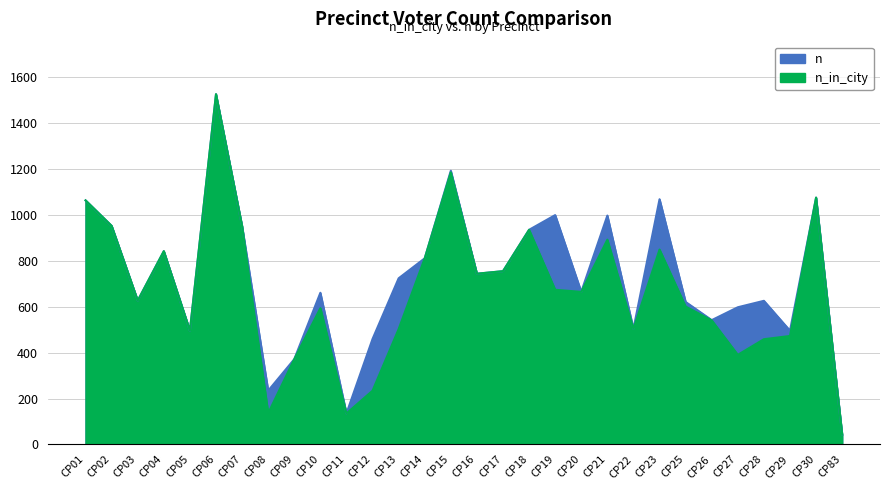

True or false: n and n_in_city cross at least once.

False